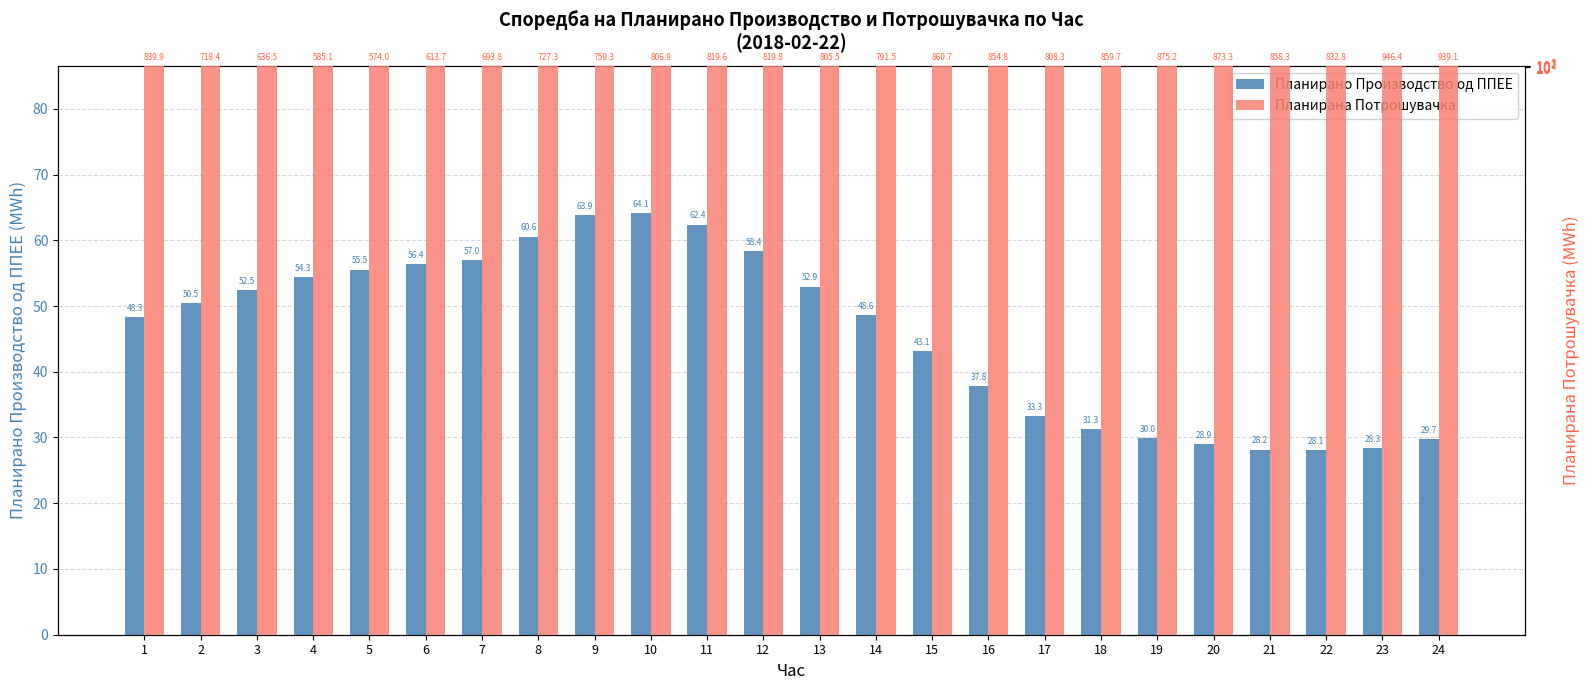

Which label corresponds to the largest value in the chart?

23